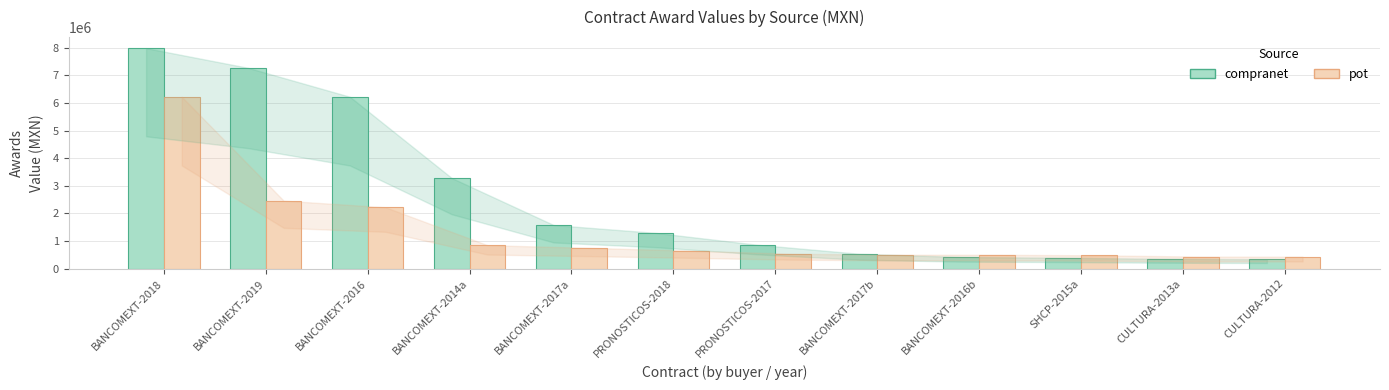

What position from the left is BANCOMEXT-2014a?

4